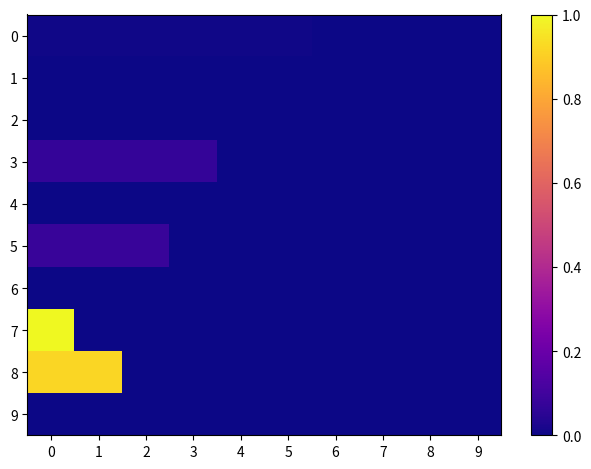

How many data points does each series have?

10